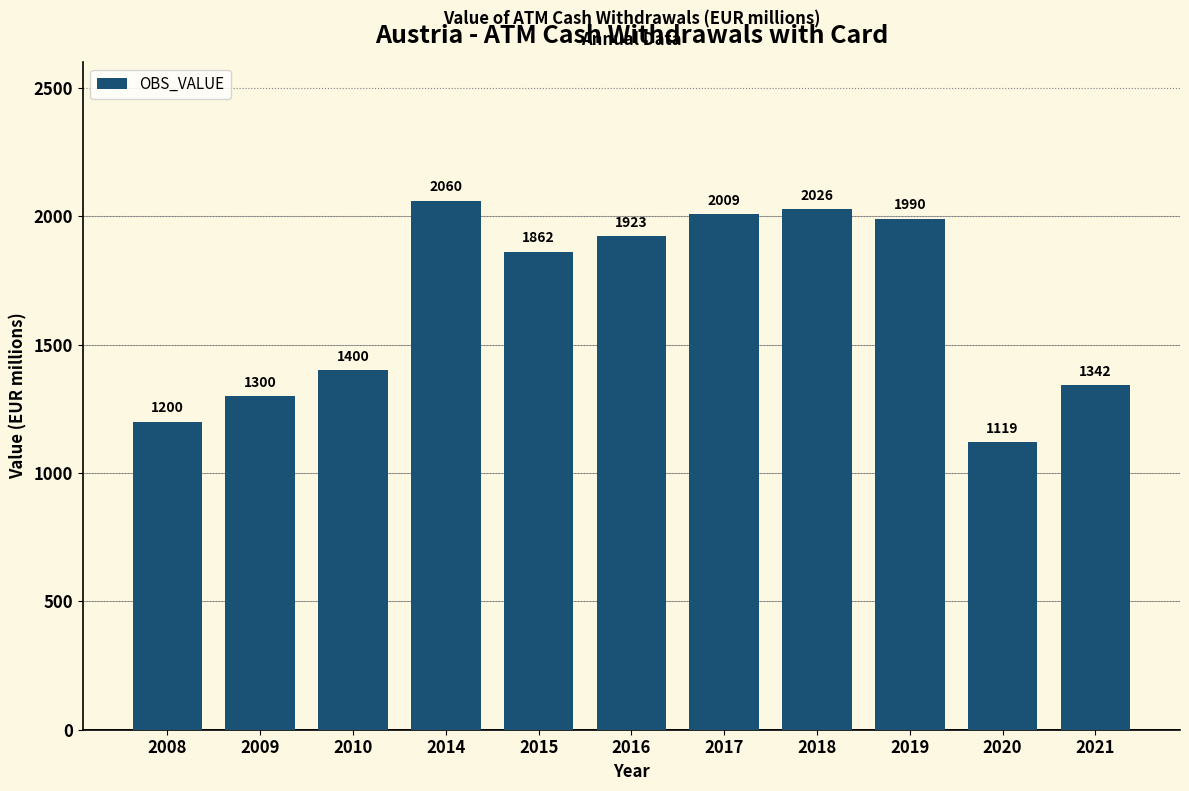

The chart shows a value of 3412.0 at 2019. True or false?

False